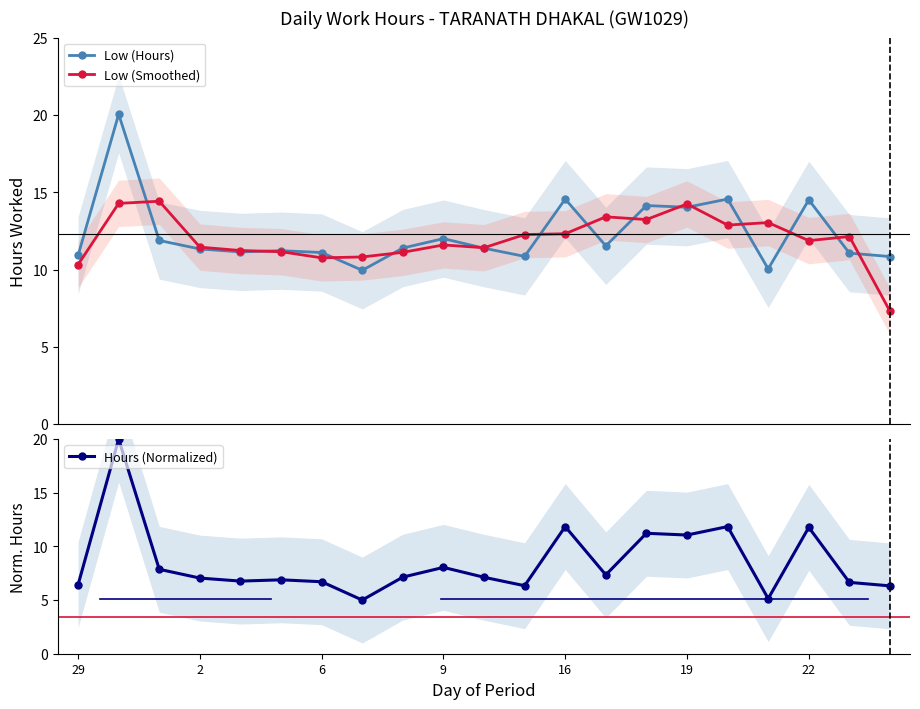

Count the number of data series in this chart.

3